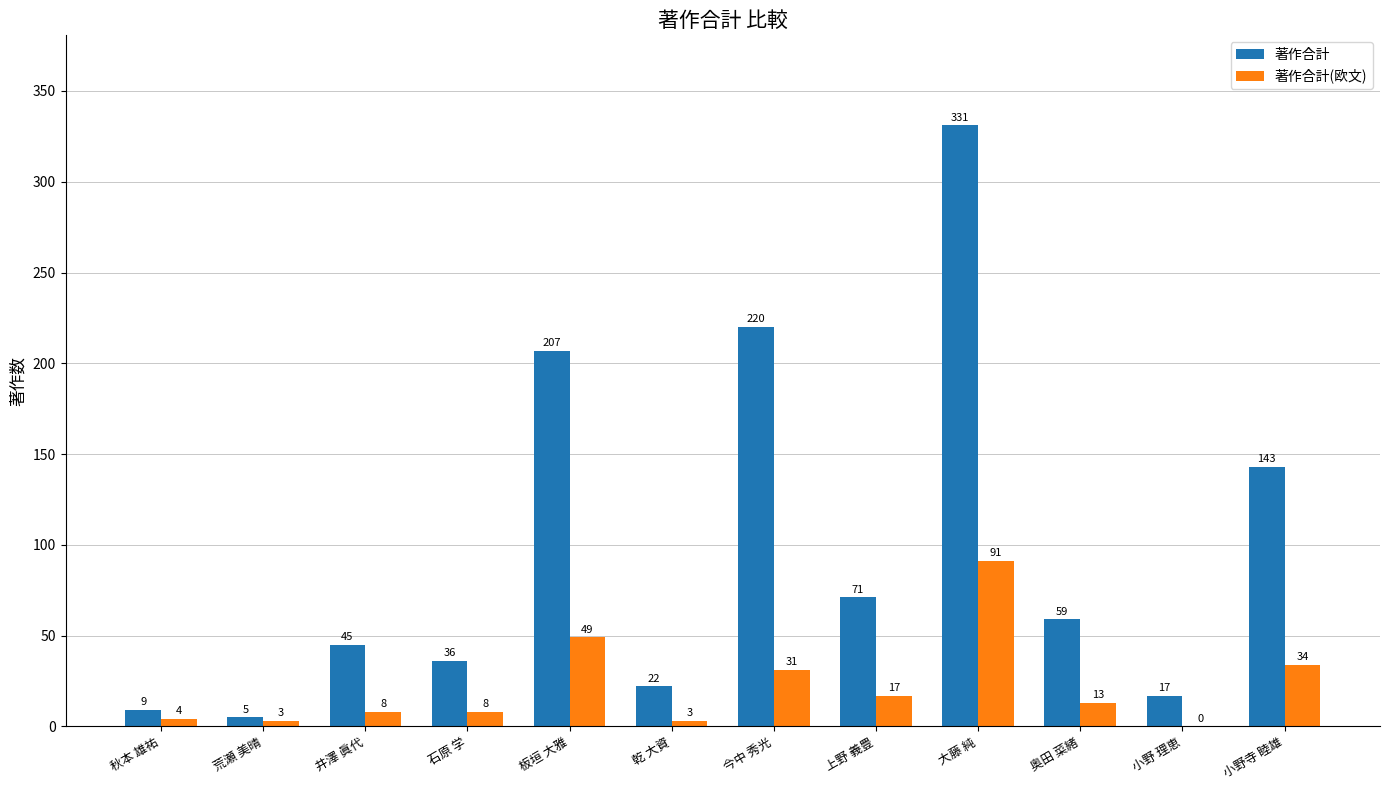

Read the 著作合計(欧文) value at 今中 秀光, to the nearest 10.

30